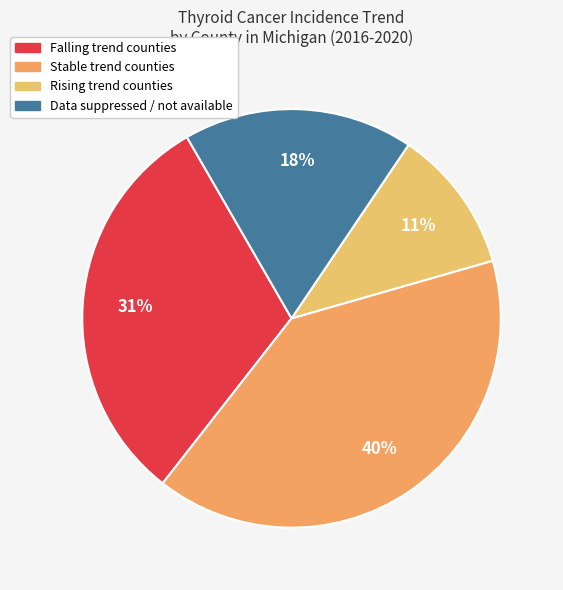

How many segments does this pie chart have?

4